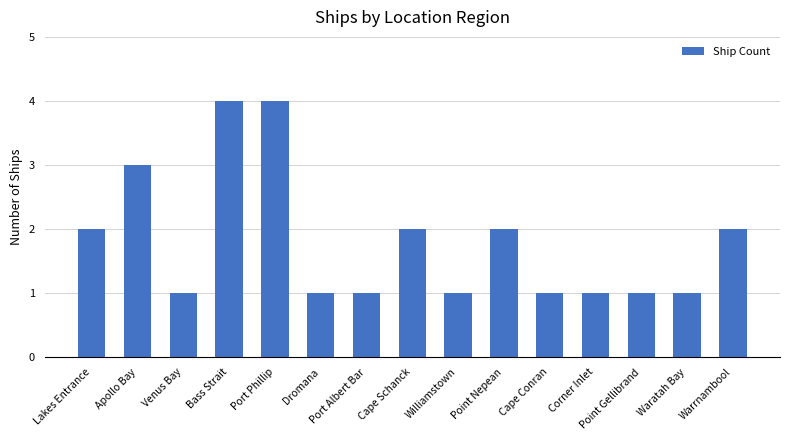

Reading right to left, extract all data points from this chart.

2	1	1	1	1	2	1	2	1	1	4	4	1	3	2